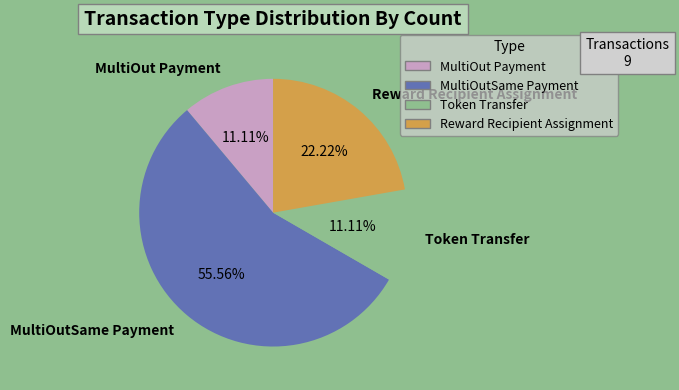

To the nearest percent, what is the difference between the largest and smallest slice percentages?

44%